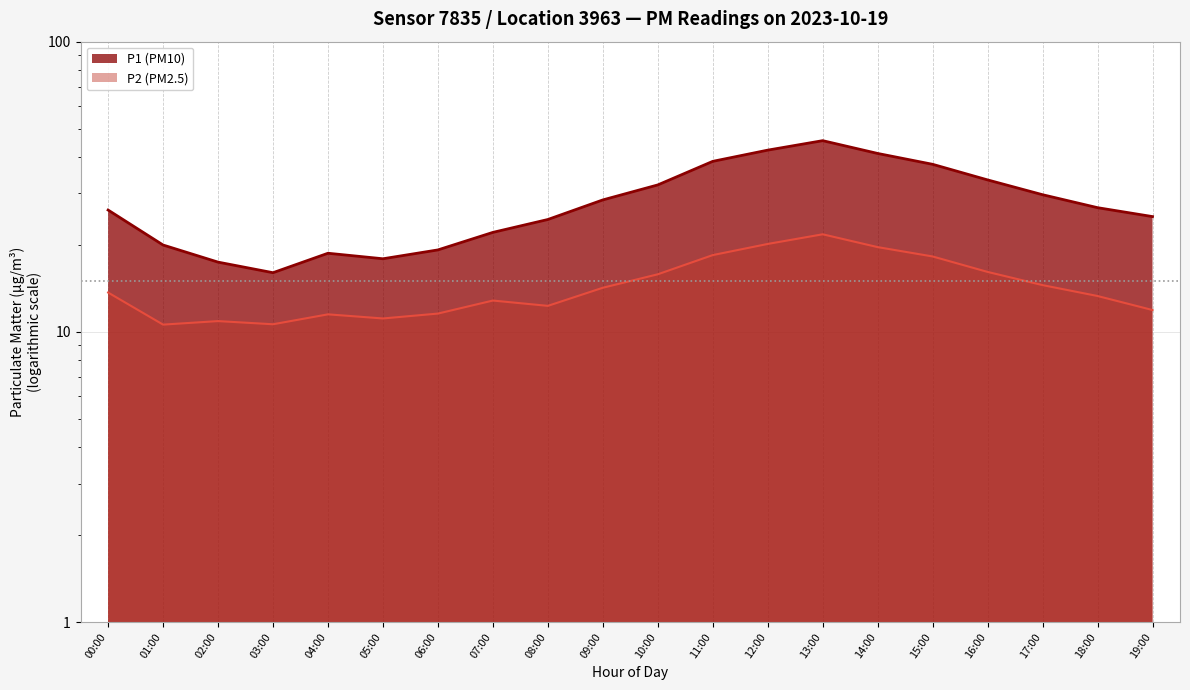

What is the label of the 12th point from the left?

11:00